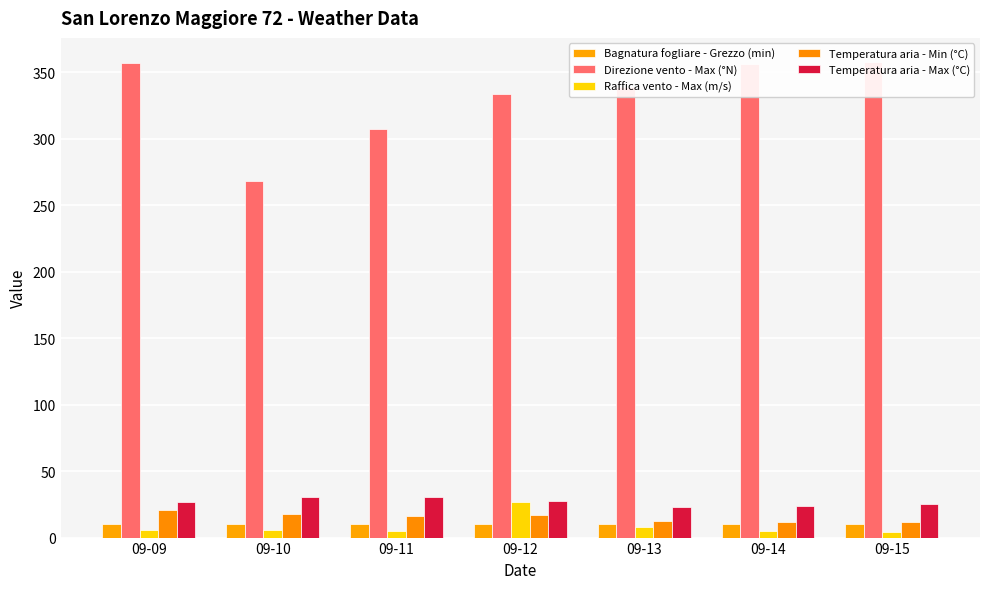

At which category is the sum across all series the highest?

09-09